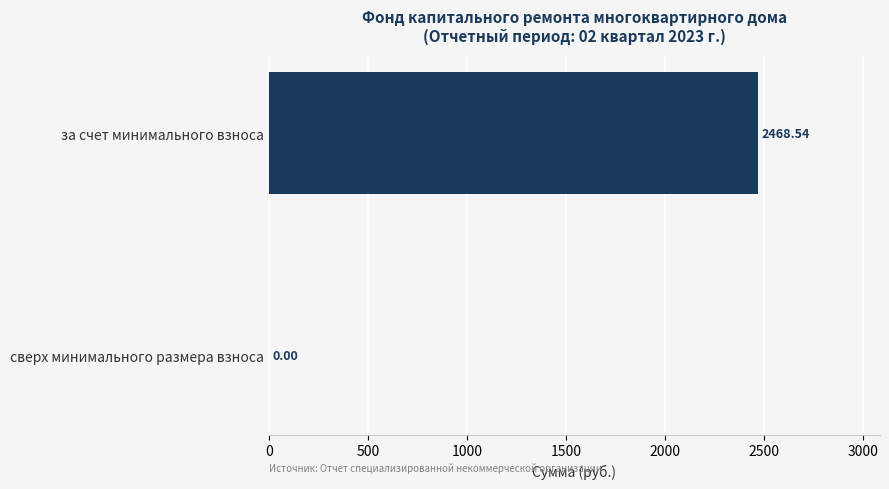

What is the sum of all values?

2468.5